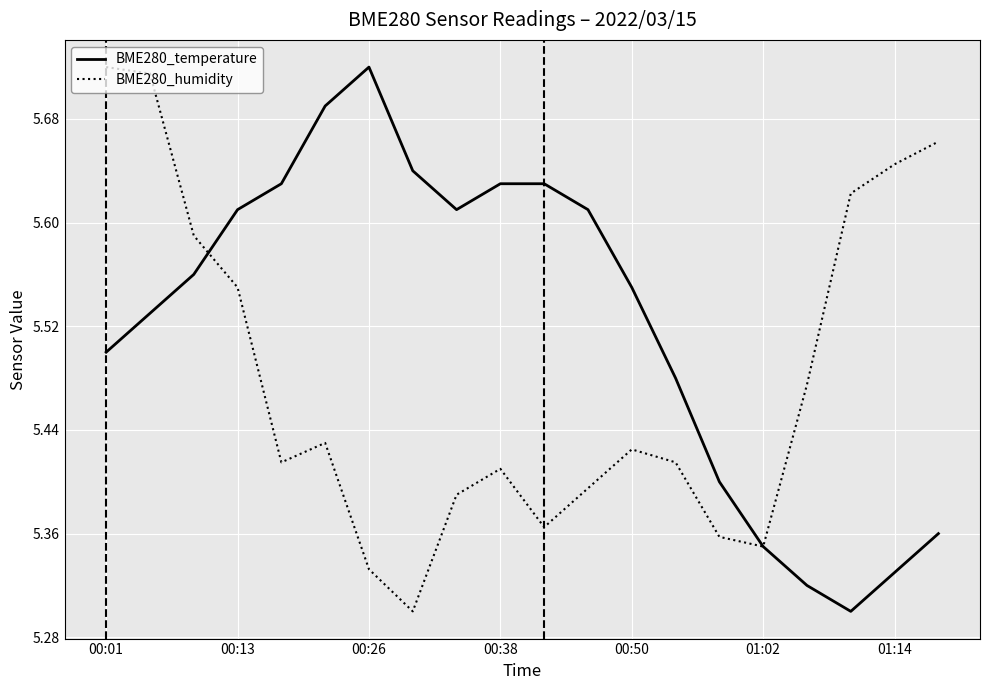

Rank the series by their average value, from highest to lowest.

BME280_temperature, BME280_humidity